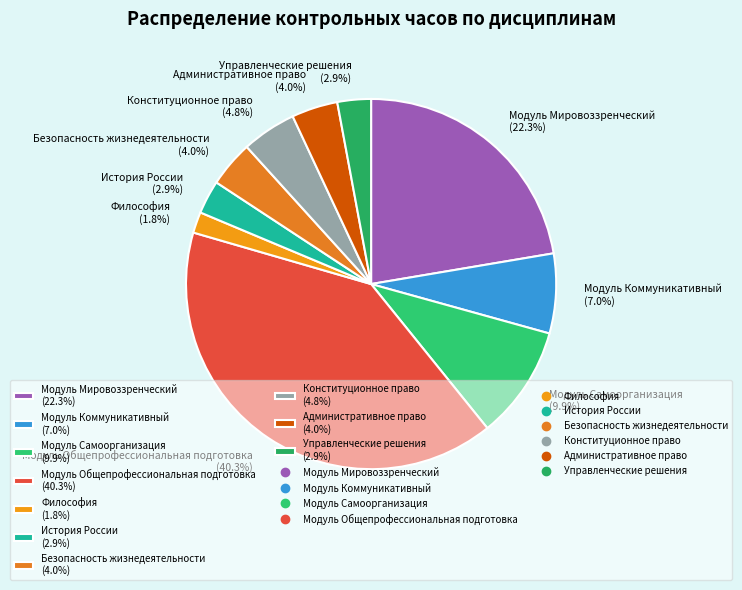

Which slice is the largest?

Модуль Общепрофессиональная подготовка